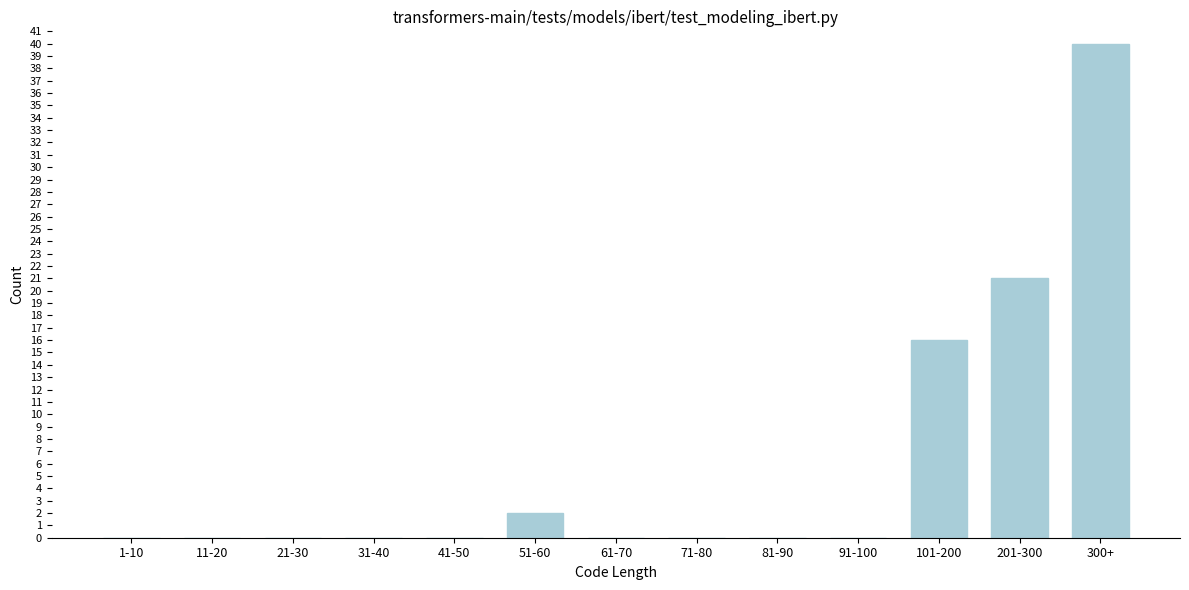

Reading left to right, list all the values displayed in this chart.

1-10=0	11-20=0	21-30=0	31-40=0	41-50=0	51-60=2	61-70=0	71-80=0	81-90=0	91-100=0	101-200=16	201-300=21	300+=40